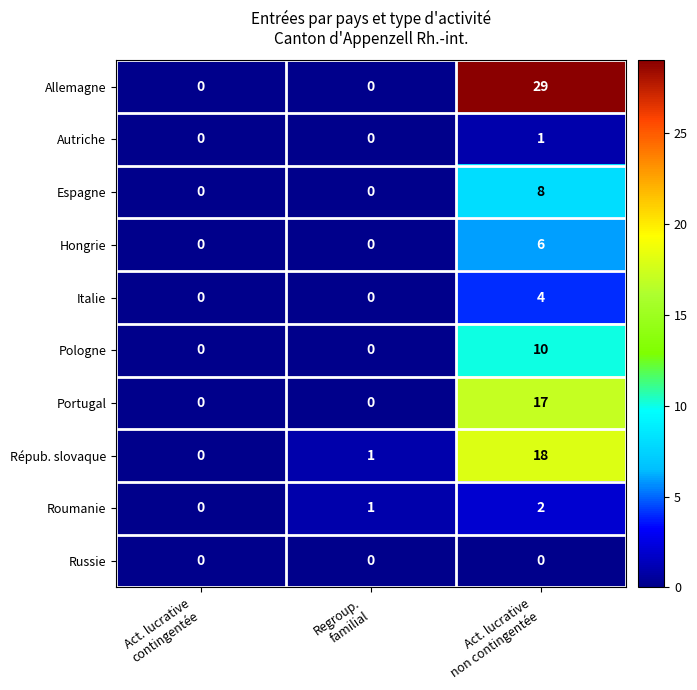

Reading right to left, what are all the values shown in this chart?

Allemagne: 29	0	0
Autriche: 1	0	0
Espagne: 8	0	0
Hongrie: 6	0	0
Italie: 4	0	0
Pologne: 10	0	0
Portugal: 17	0	0
Répub. slovaque: 18	1	0
Roumanie: 2	1	0
Russie: 0	0	0